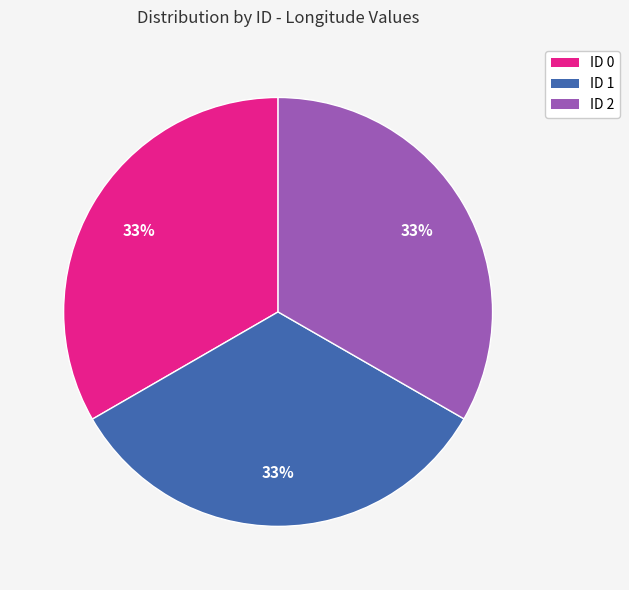

Do ID 1 and ID 2 together represent more than half of the pie?

Yes